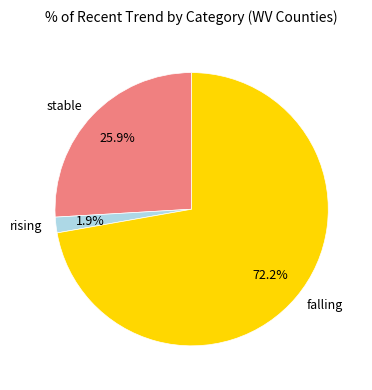

What portion of the pie excludes falling?

27.8%